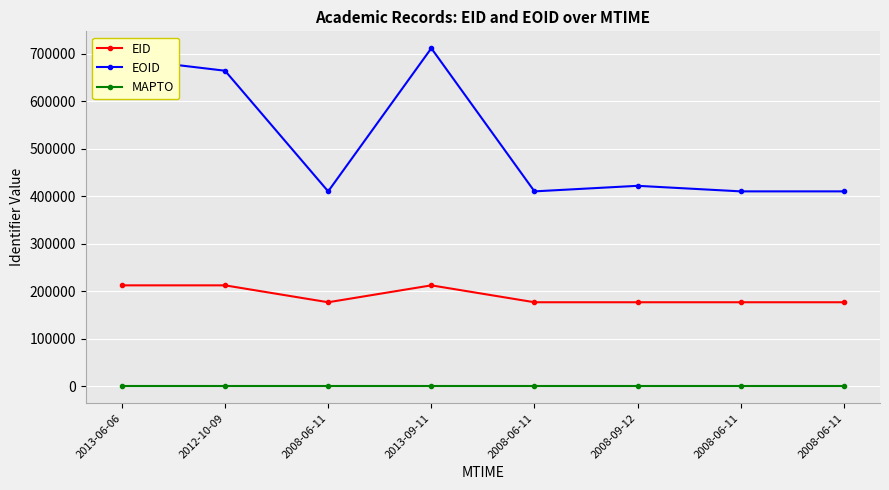

What is the label of the 4th point from the left?

2013-09-11